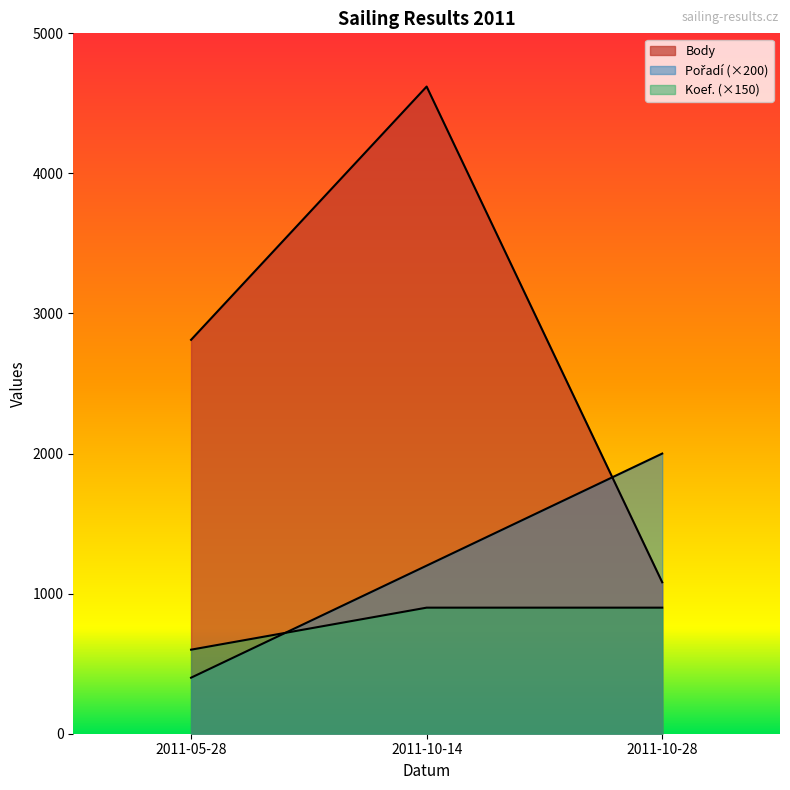

Reading left to right, list all the values displayed in this chart.

Body: 2011-05-28=2812	2011-10-14=4620	2011-10-28=1081
Pořadí: 2011-05-28=400	2011-10-14=1200	2011-10-28=2000
Koef.: 2011-05-28=600	2011-10-14=900	2011-10-28=900